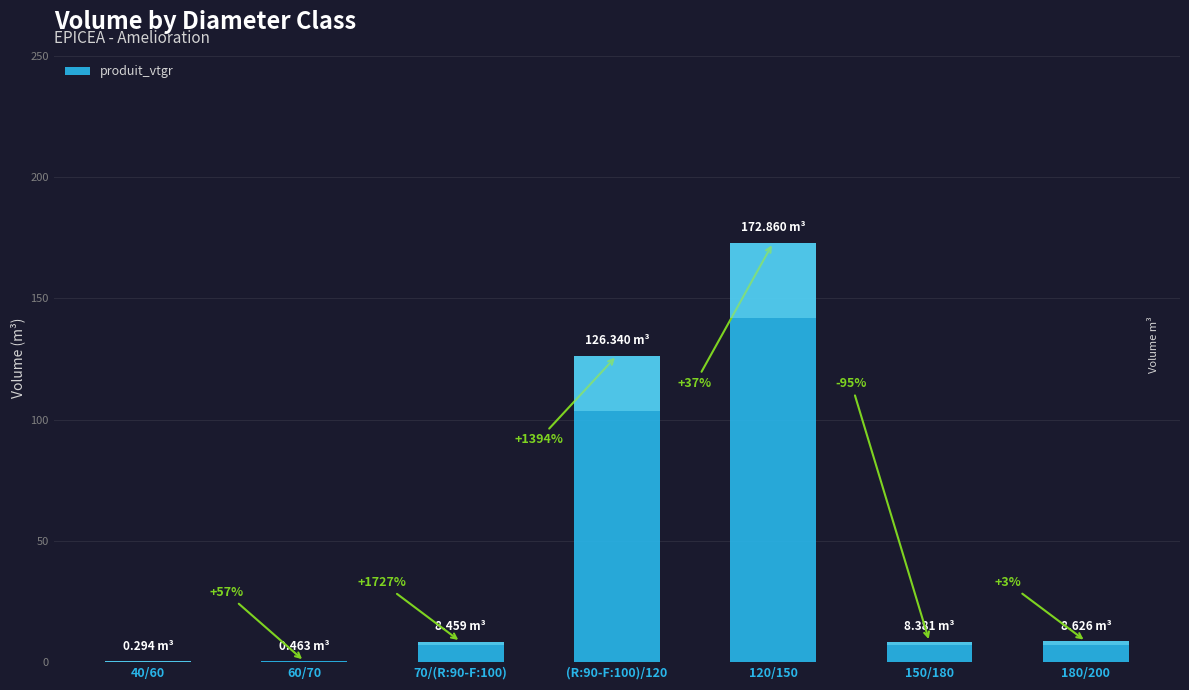

Where does the data first go above 8?

70/(R:90-F:100)